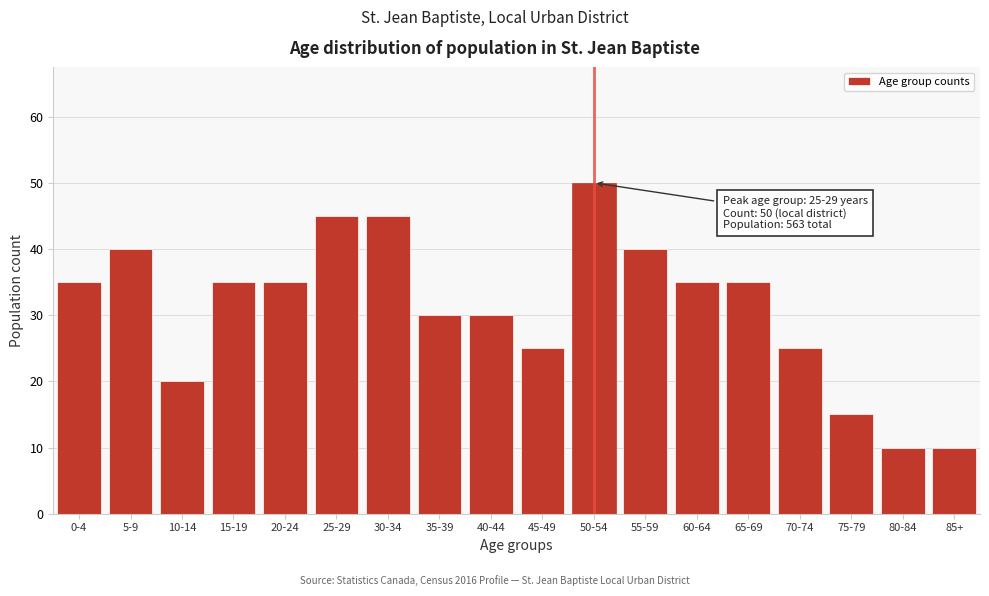

Reading left to right, extract all data points from this chart.

35	40	20	35	35	45	45	30	30	25	50	40	35	35	25	15	10	10